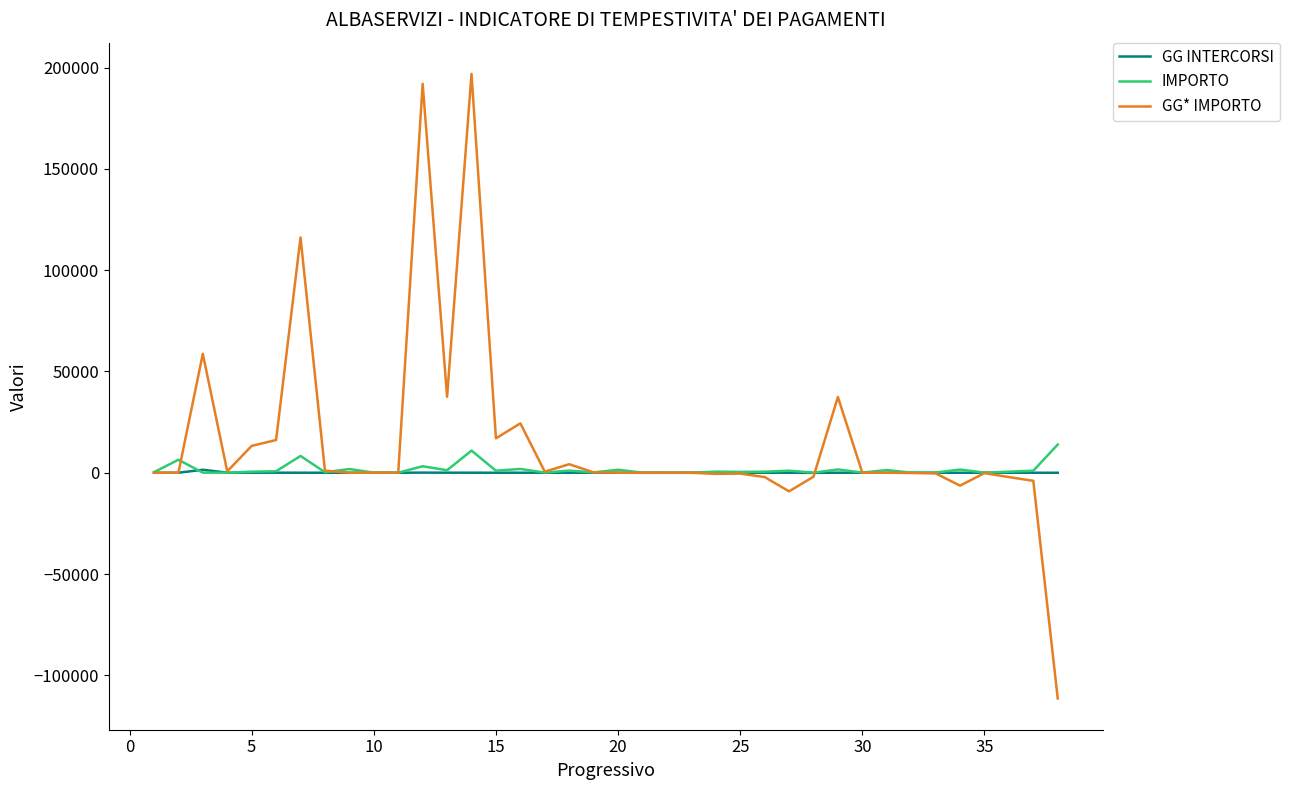

What are all the series names shown in the legend?

GG INTERCORSI, IMPORTO, GG* IMPORTO